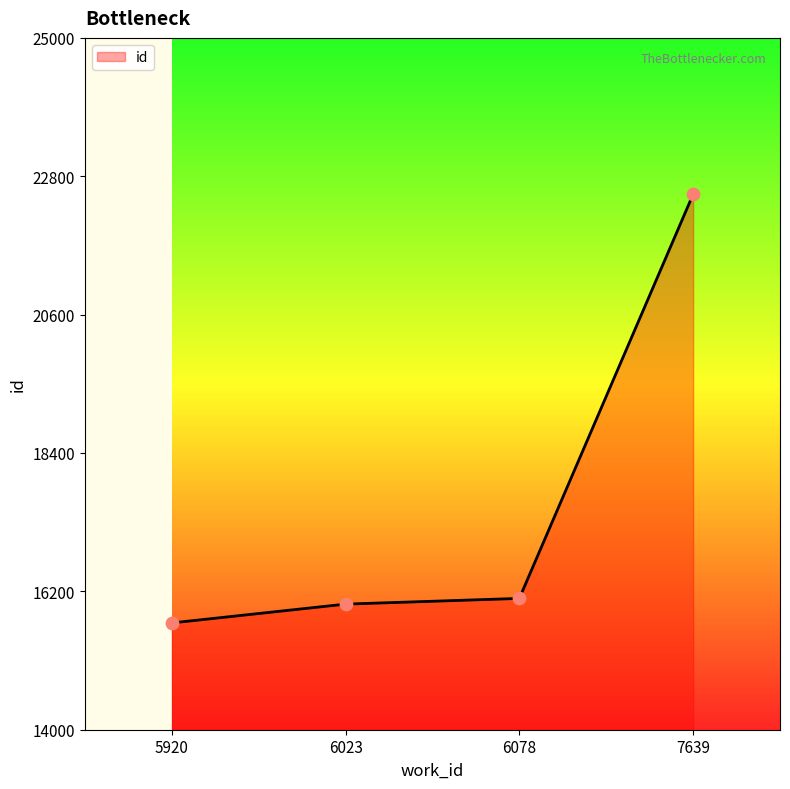

Between 5920 and 7639, which is larger?

7639